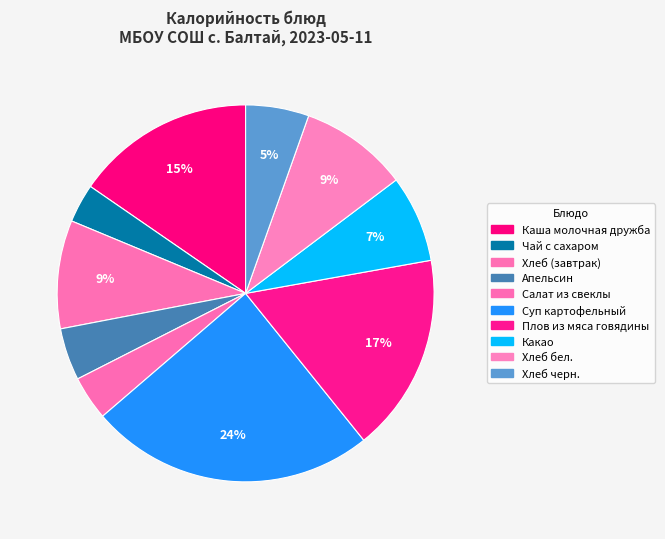

To the nearest percent, what is the difference between the largest and smallest slice percentages?

21%